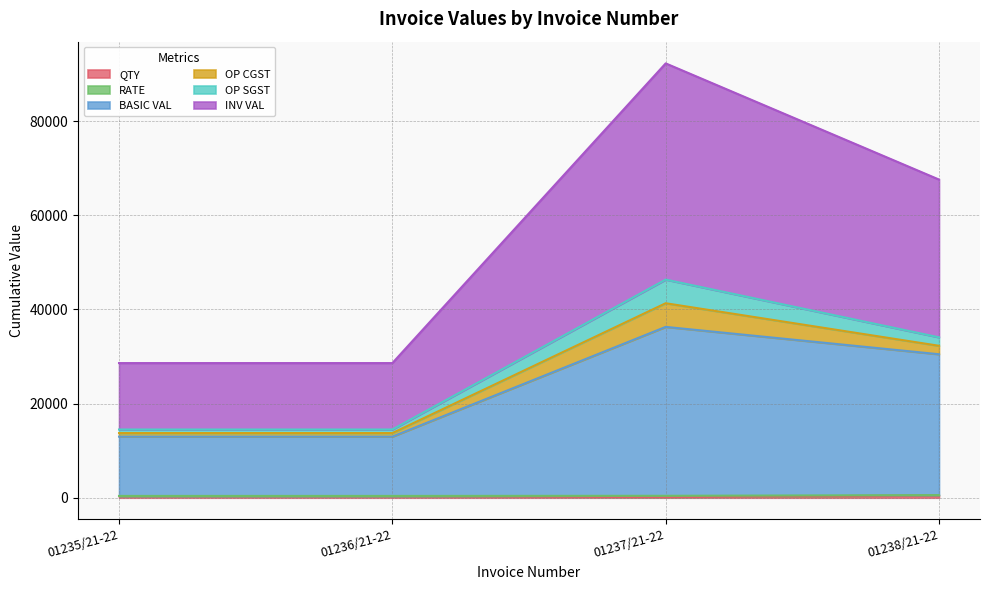

Which series has the largest total across all categories?

INV VAL